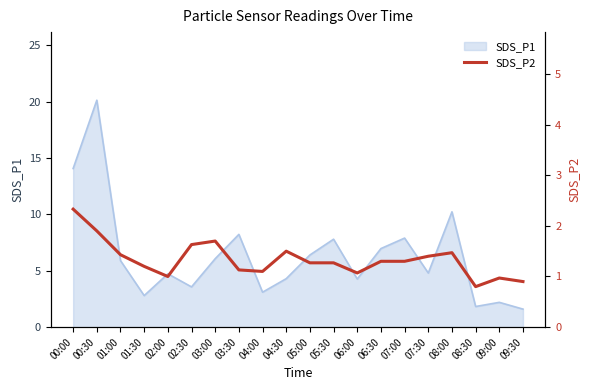

True or false: SDS_P1 has a value of 4.7 at 02:00.

True